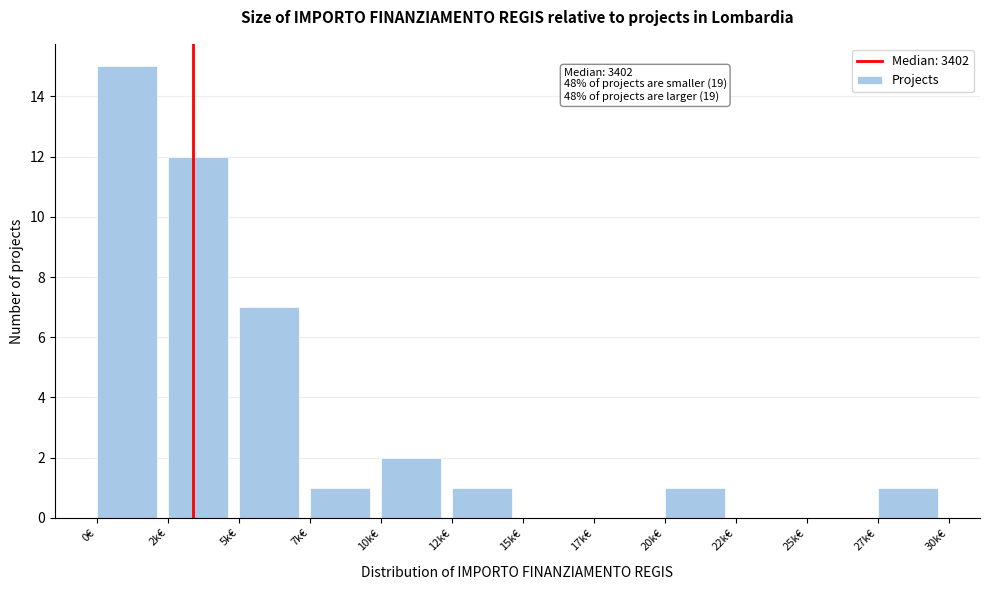

Which label corresponds to the largest value in the chart?

0€